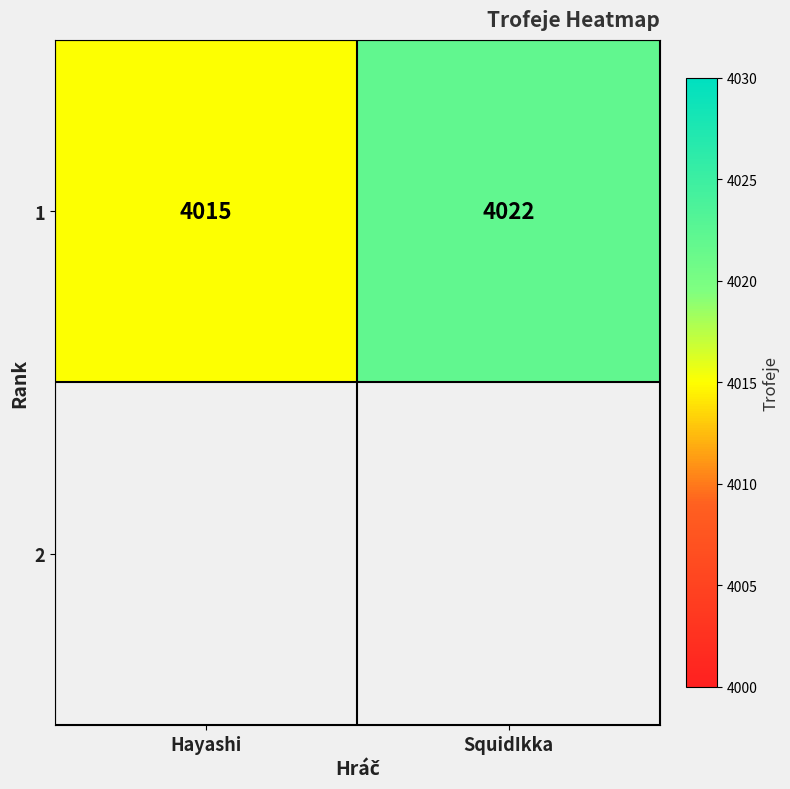

Which has a higher value, SquidIkka or Hayashi?

SquidIkka